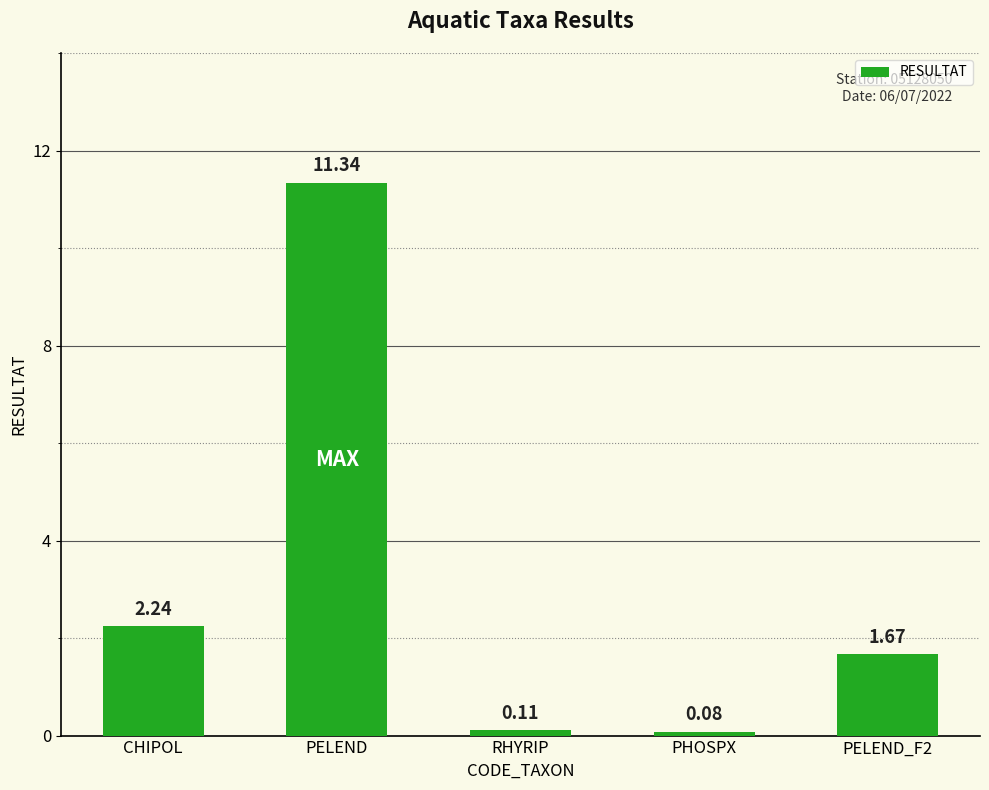

Between PELEND_F2 and CHIPOL, which is larger?

CHIPOL